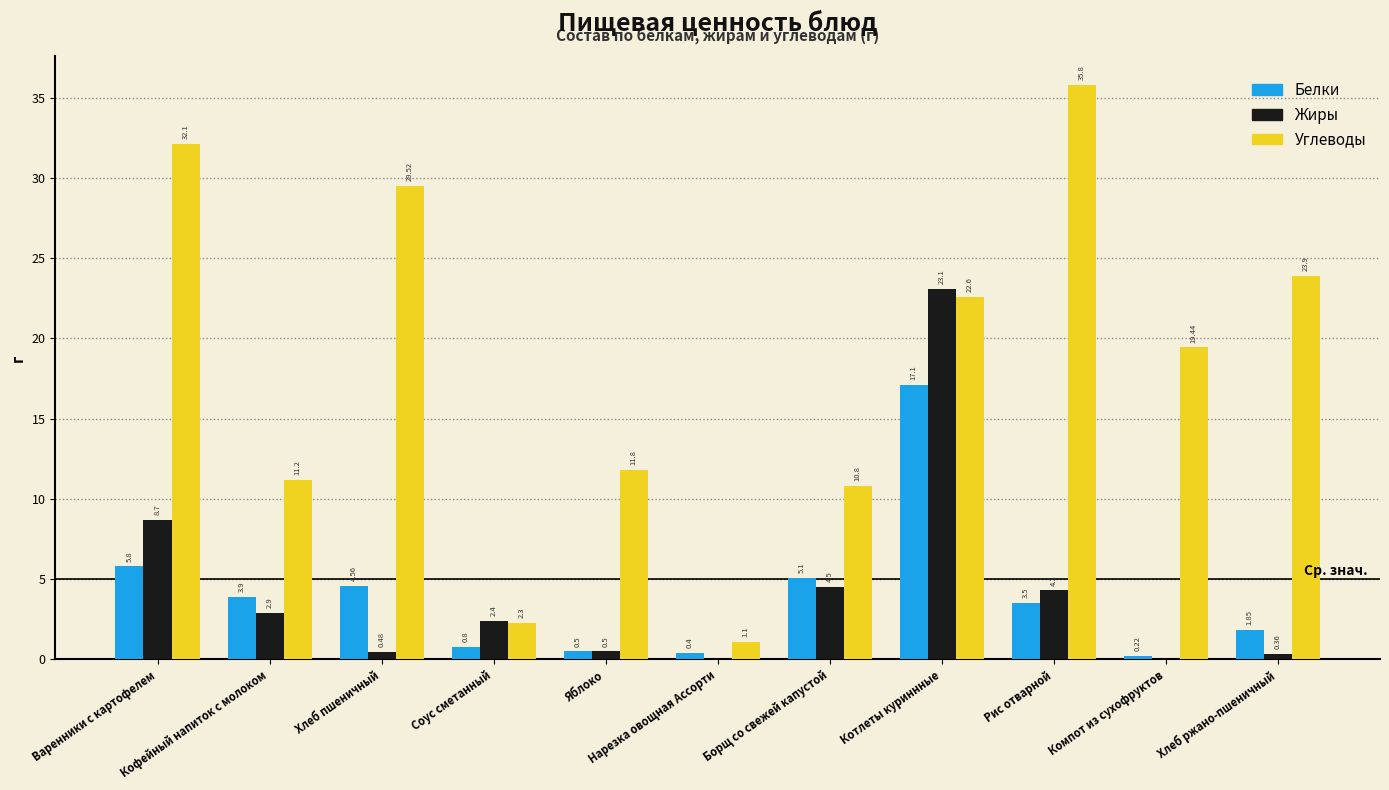

How many categories are shown in the chart?

11